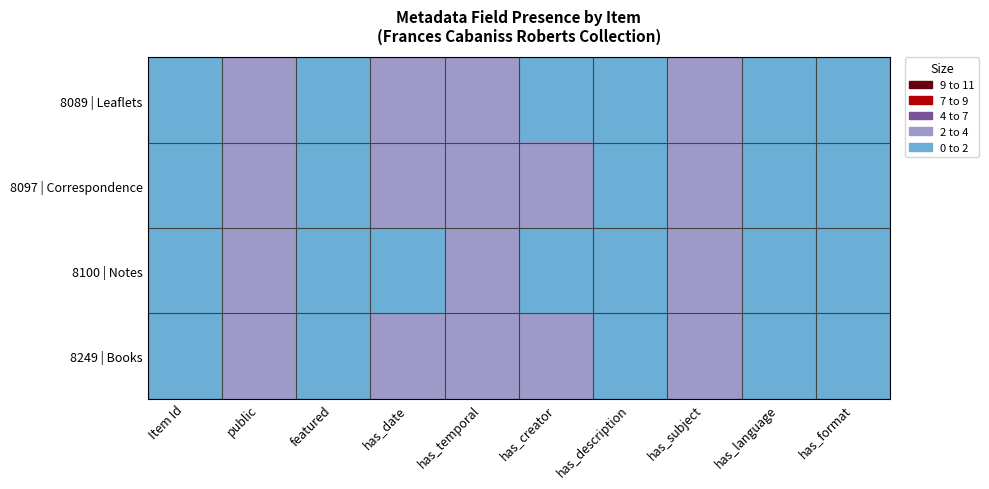

Which category has the highest value across all series?

public